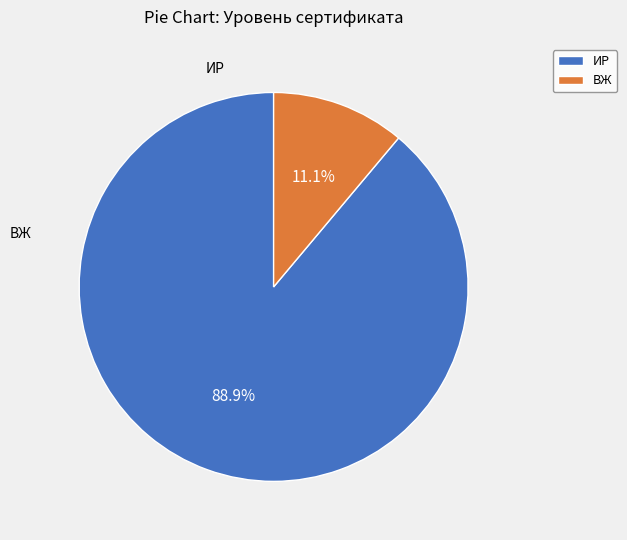

Count the number of slices in the pie.

2